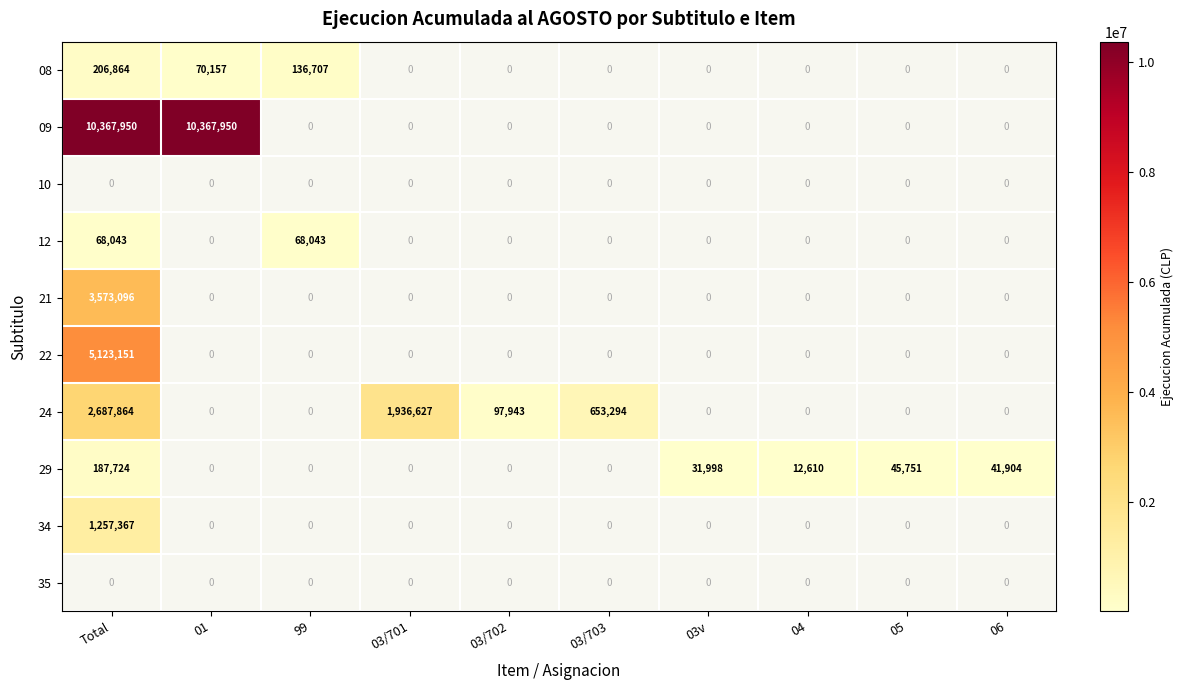

True or false: 09 has a value of 5570913 at Total.

False